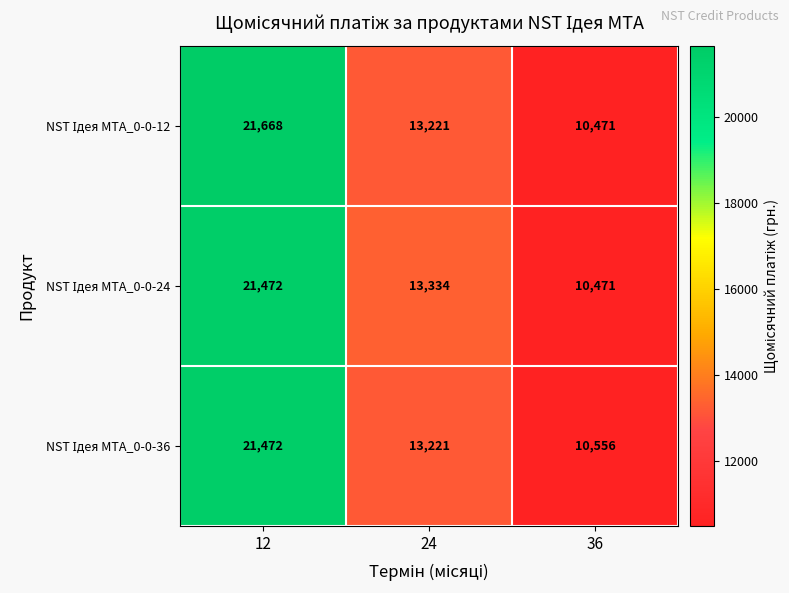

What is the greatest value displayed?

21668